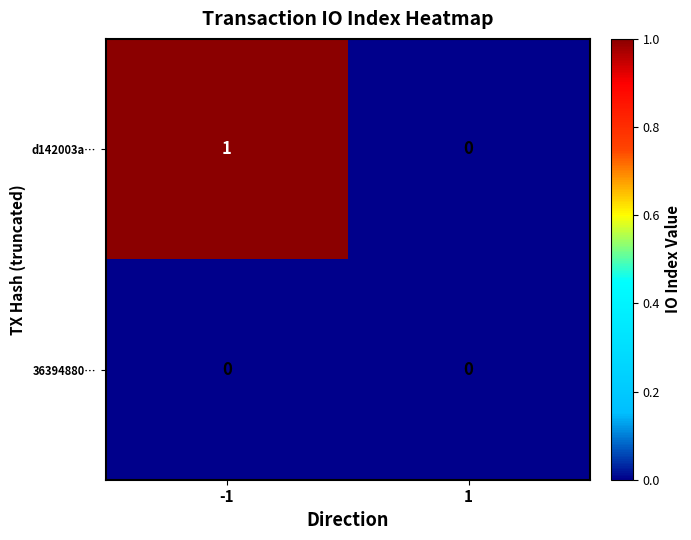

True or false: 36394880… has a value of 0 at -1.

True